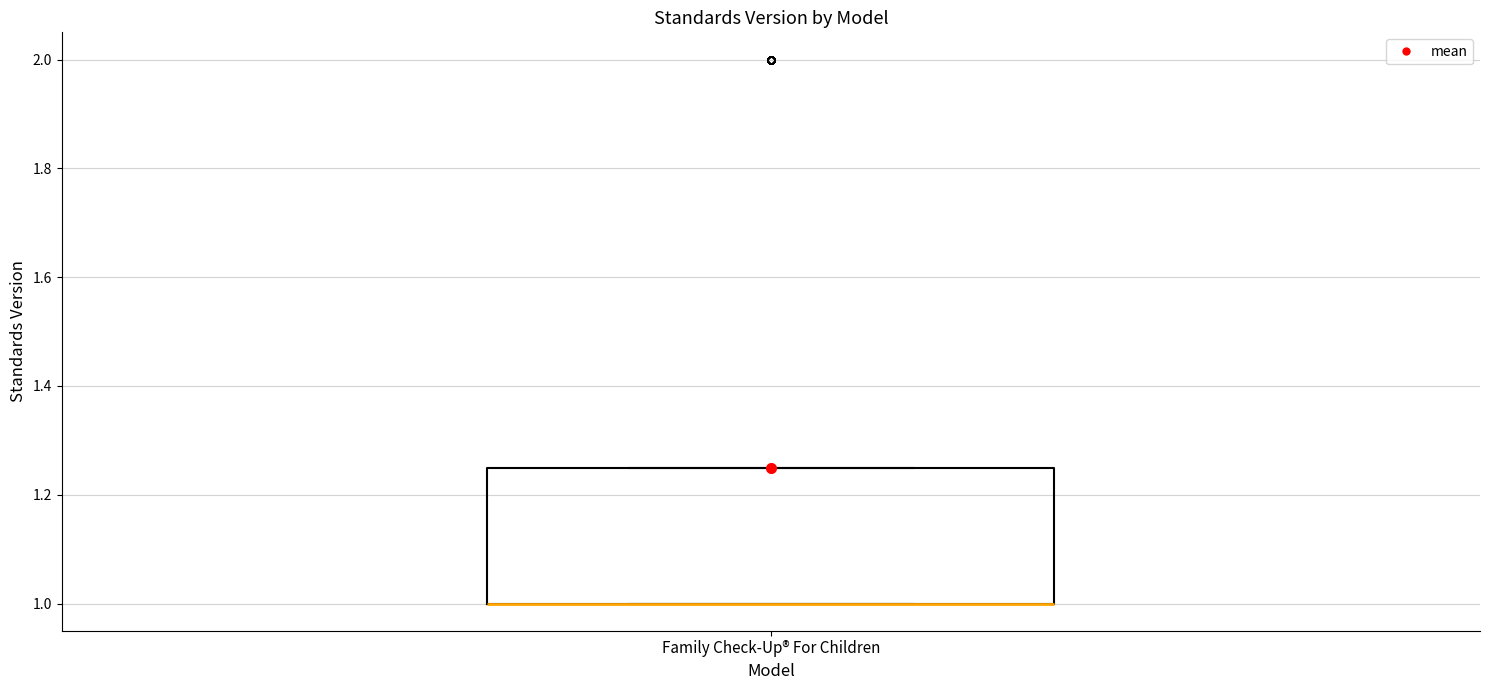

Where is the lower edge of the box for Family Check-Up® For Children on the y-axis? The values are not printed on the chart, so give them approximately, as read against the axis.

1.00